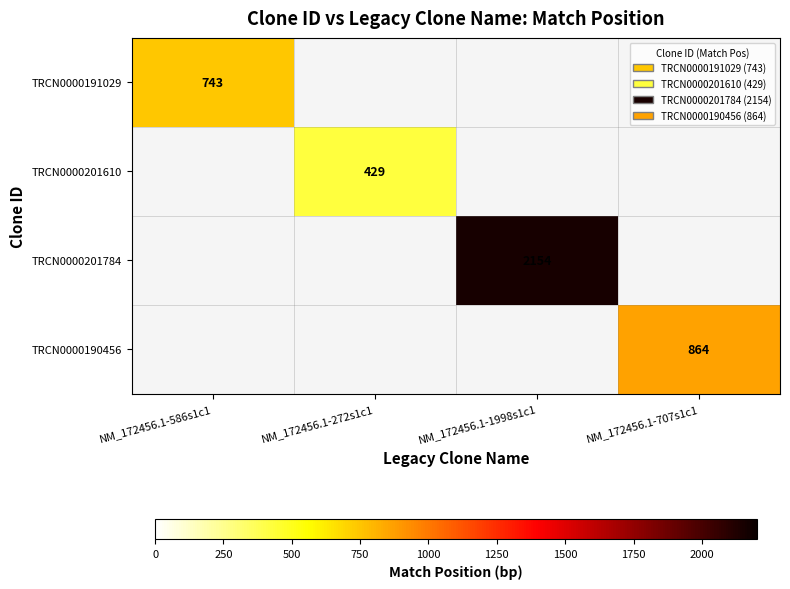

Which has a higher value, NM_172456.1-707s1c1 or NM_172456.1-1998s1c1?

NM_172456.1-1998s1c1